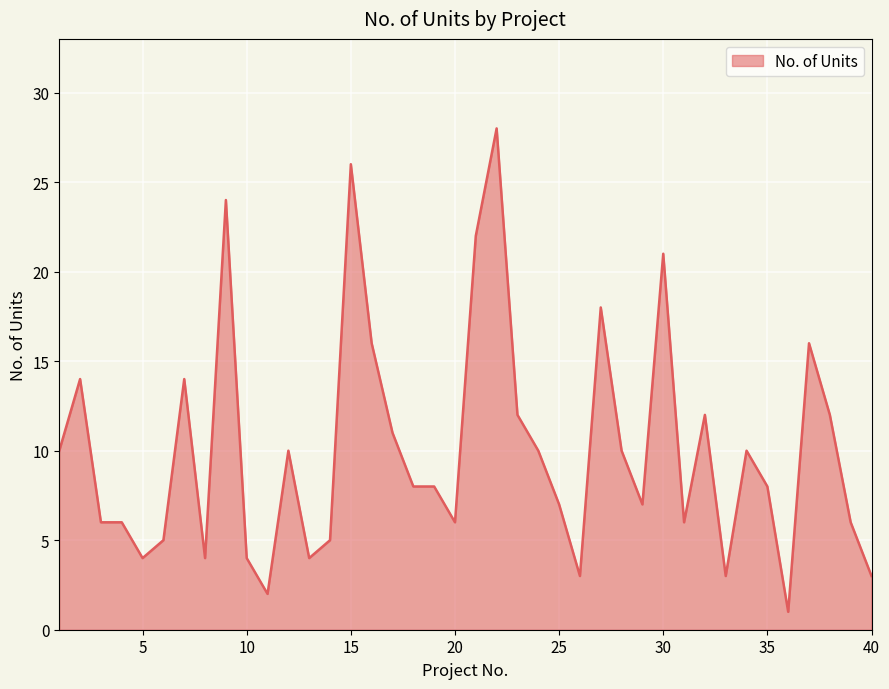

What is the difference between the maximum and minimum values?

27